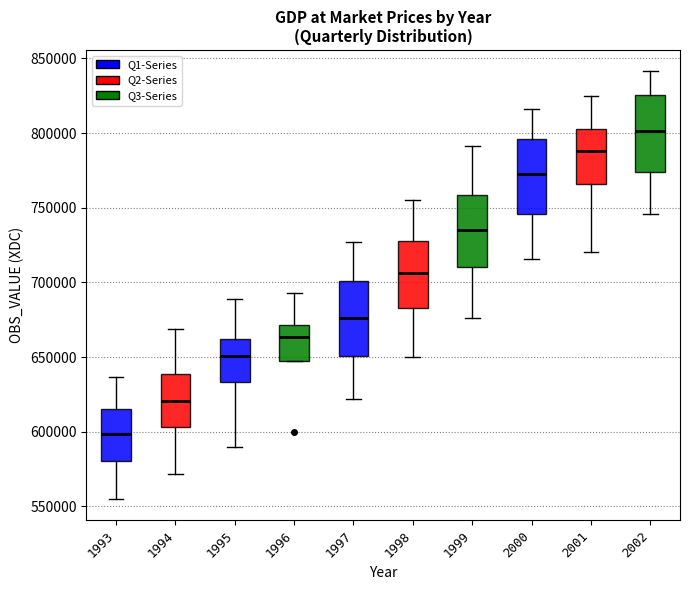

Reading left to right, read every box against the y-axis: the position of its median line, the range the box covers, and the ends of its whiskers. The values are not printed on the chart, so give them approximately, as read against the axis.

1993: median 600000, box 580000 to 615000, whiskers 555000 to 635000
1994: median 620000, box 605000 to 640000, whiskers 570000 to 670000
1995: median 650000, box 635000 to 660000, whiskers 590000 to 690000
1996: median 665000, box 645000 to 670000, whiskers 645000 to 695000
1997: median 675000, box 650000 to 700000, whiskers 620000 to 725000
1998: median 705000, box 685000 to 730000, whiskers 650000 to 755000
1999: median 735000, box 710000 to 760000, whiskers 675000 to 790000
2000: median 775000, box 745000 to 795000, whiskers 715000 to 815000
2001: median 790000, box 765000 to 805000, whiskers 720000 to 825000
2002: median 800000, box 775000 to 825000, whiskers 745000 to 840000